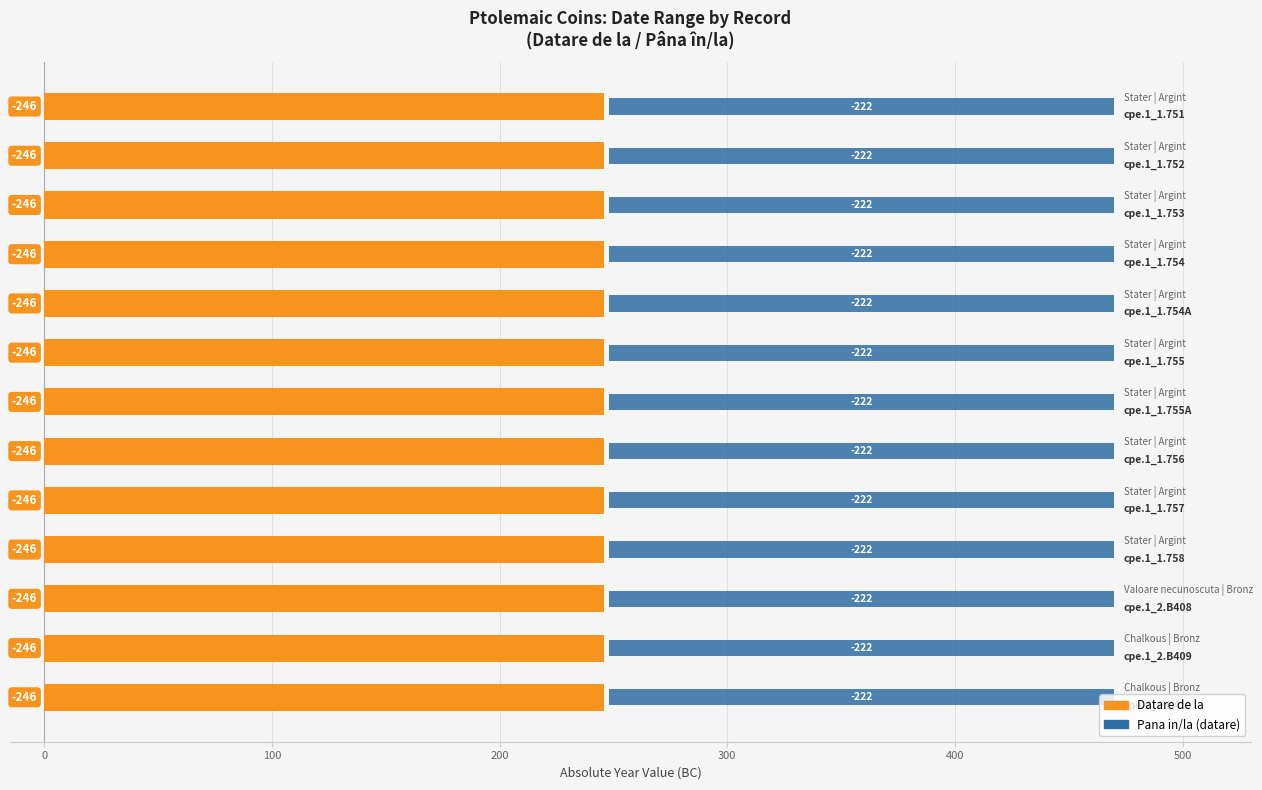

Which series has the largest range (max minus min)?

Datare de la